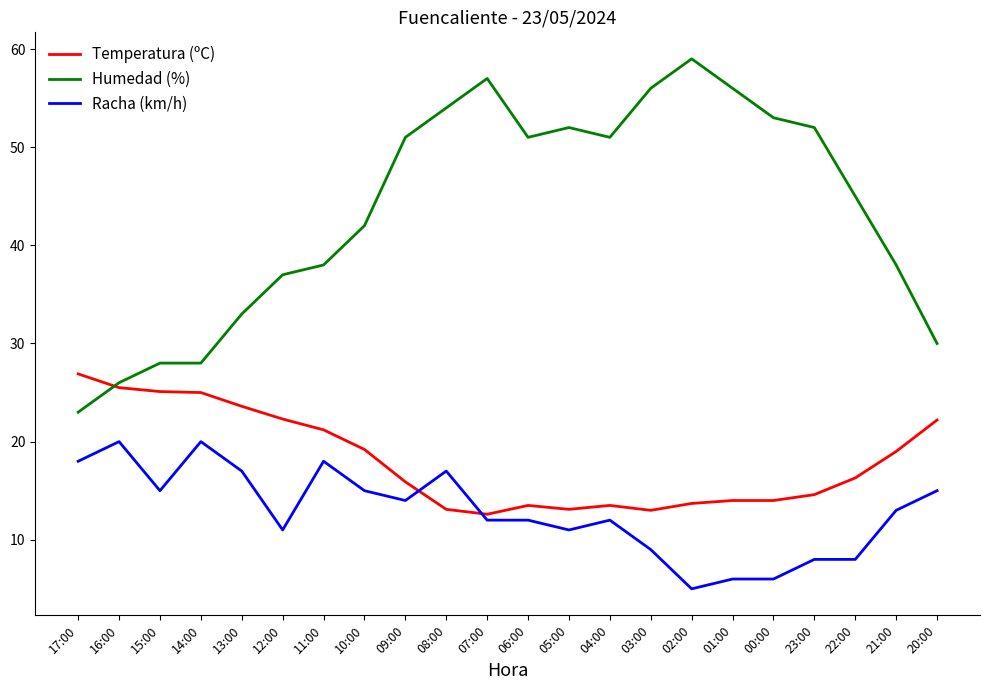

What are all the series names shown in the legend?

Temperatura (ºC), Humedad (%), Racha (km/h)